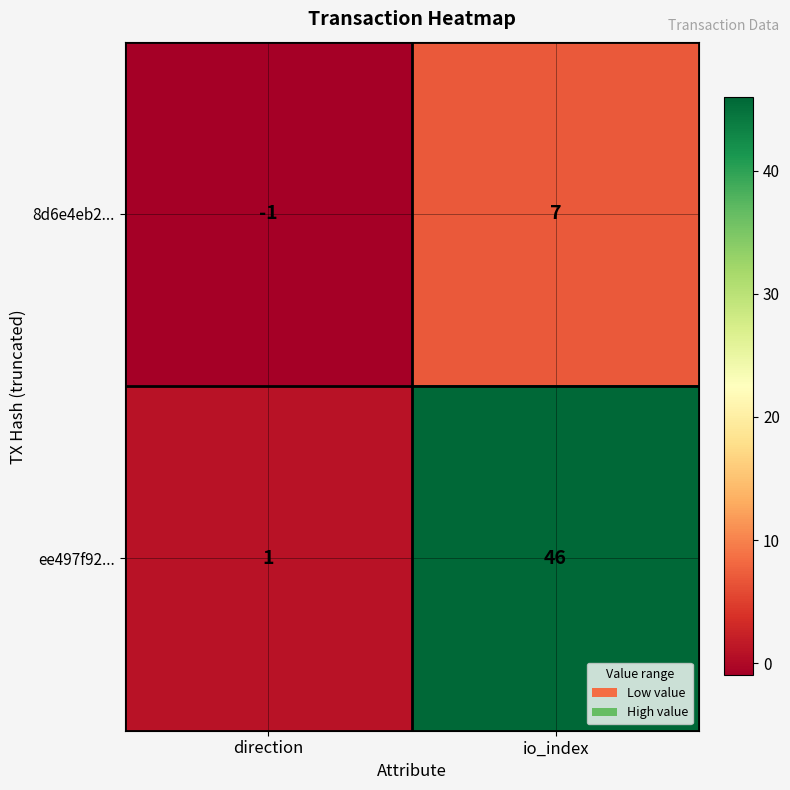

What is the difference between the highest and lowest values at io_index?

39